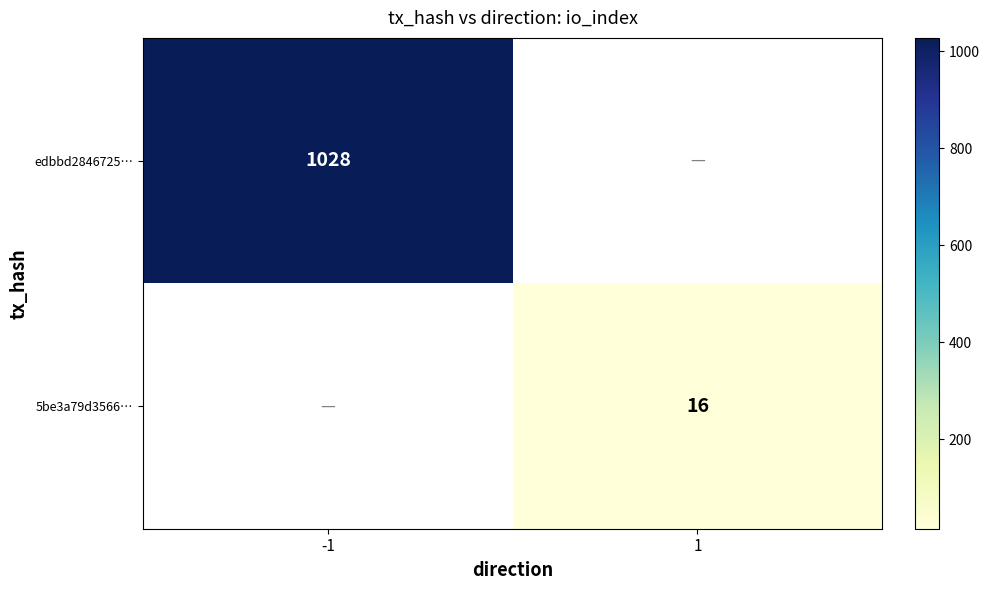

The 5be3a79d3566… series shows 8 at 1. True or false?

False